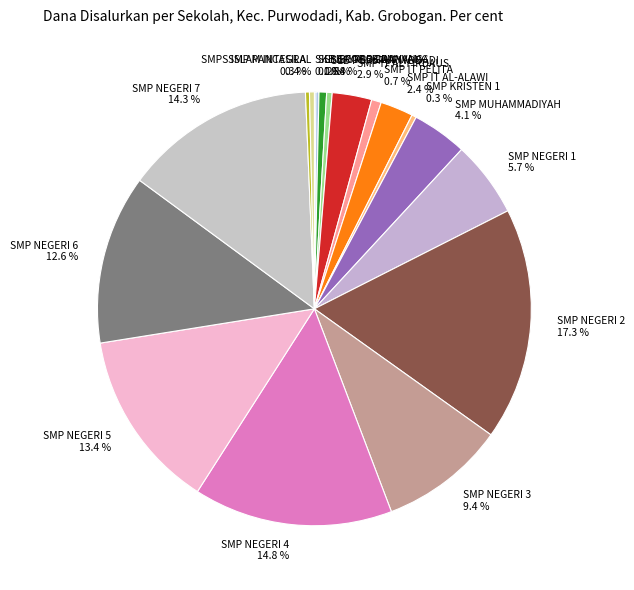

What is the largest slice in the pie chart?

SMP NEGERI 2